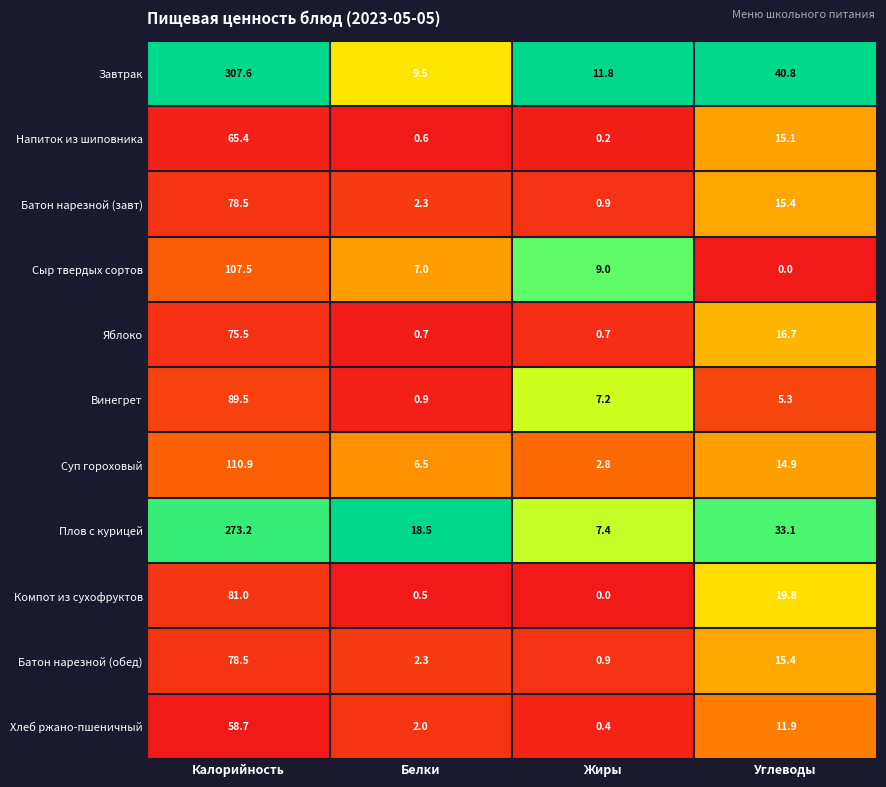

What is the difference between the Завтрак values at Калорийность and Белки?

298.1